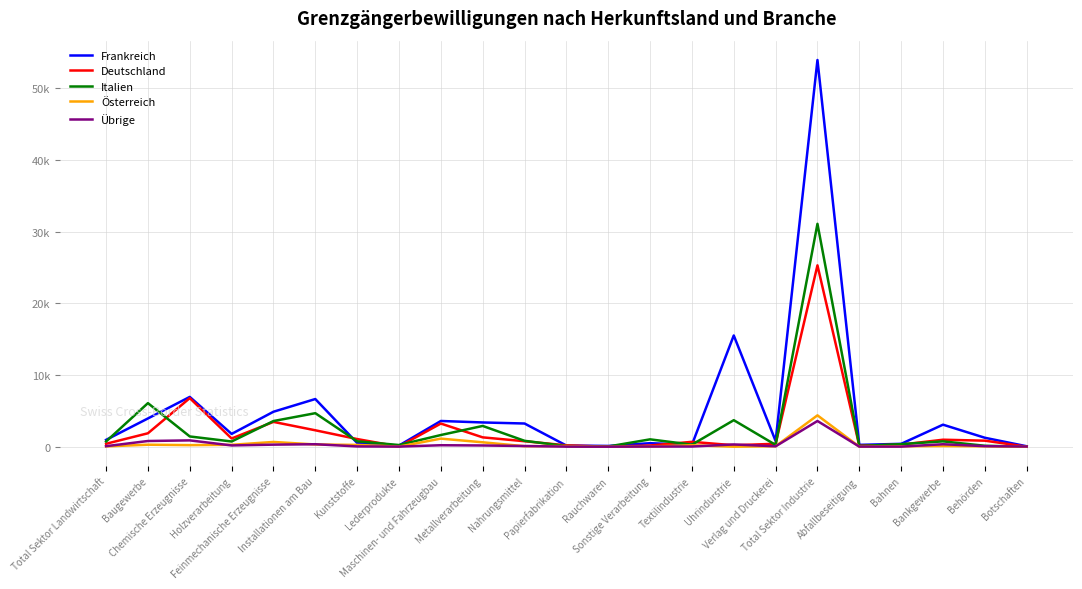

True or false: Übrige has more than 0 interior local peaks.

True